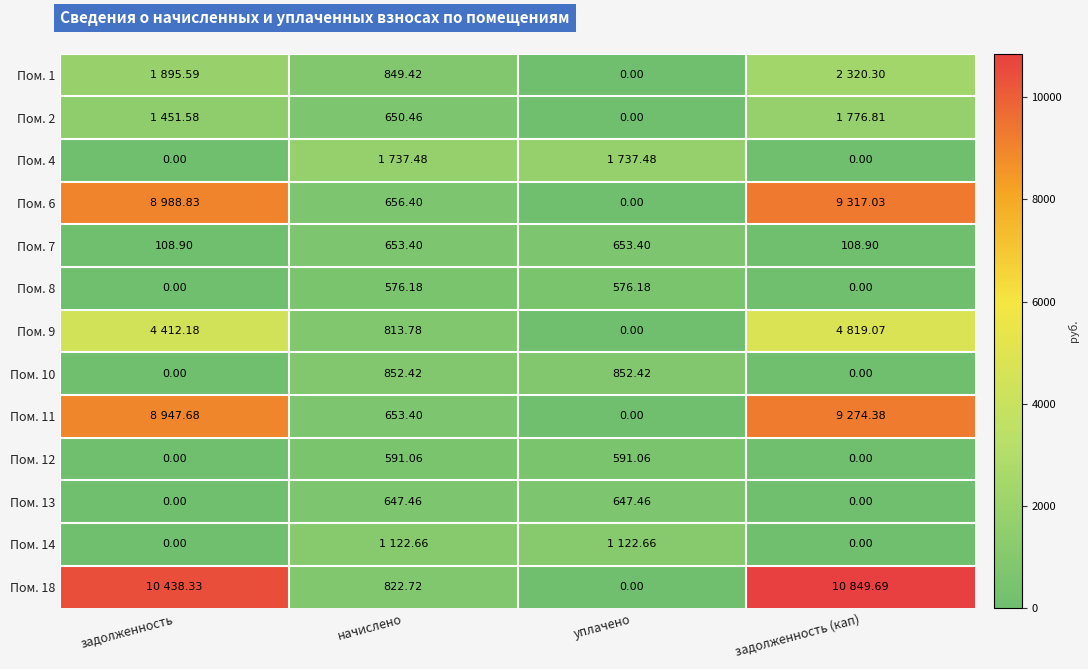

At how many categories does at least one series exceed 6432?

2